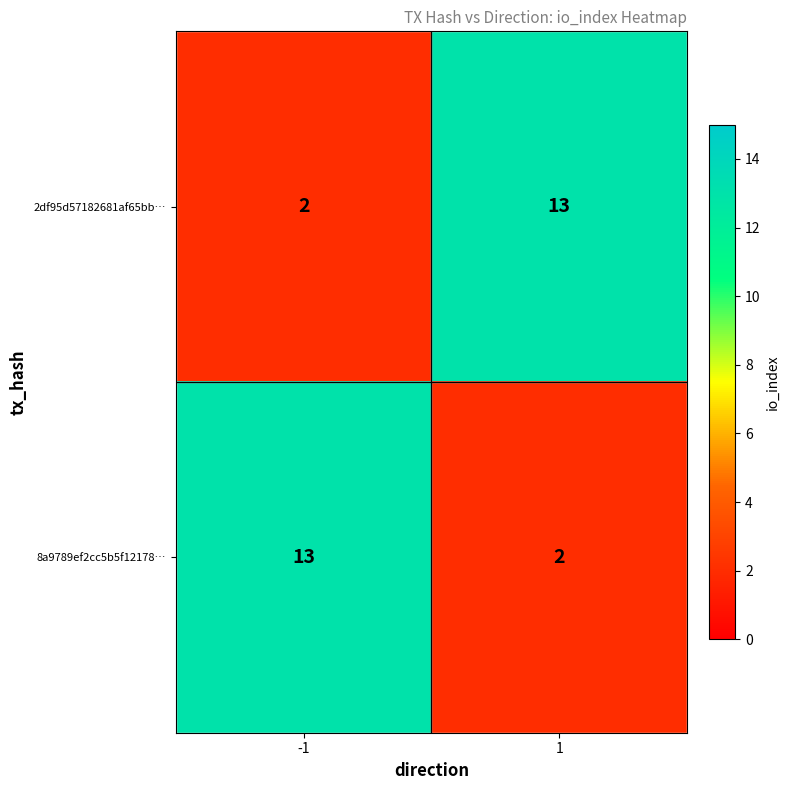

What is the maximum value shown in the chart?

13